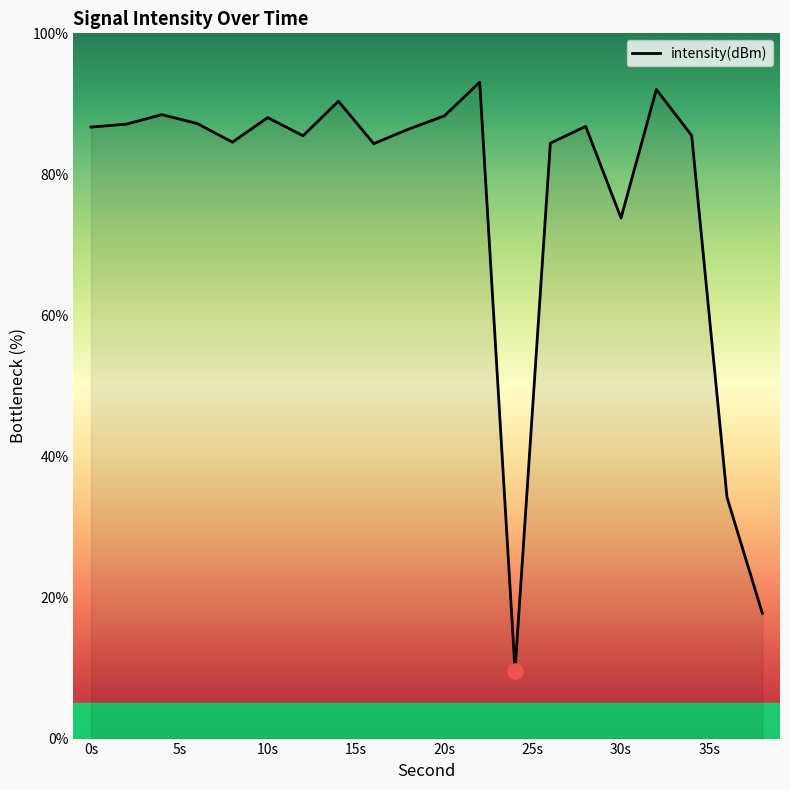

What is the minimum value shown in the chart?

9.6